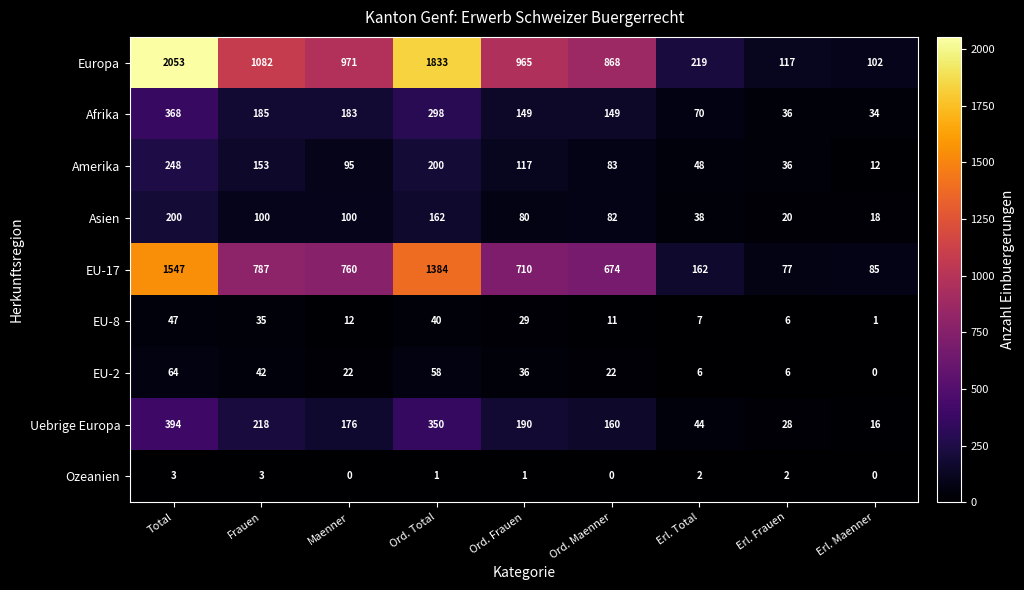

How many categories are shown in the chart?

9